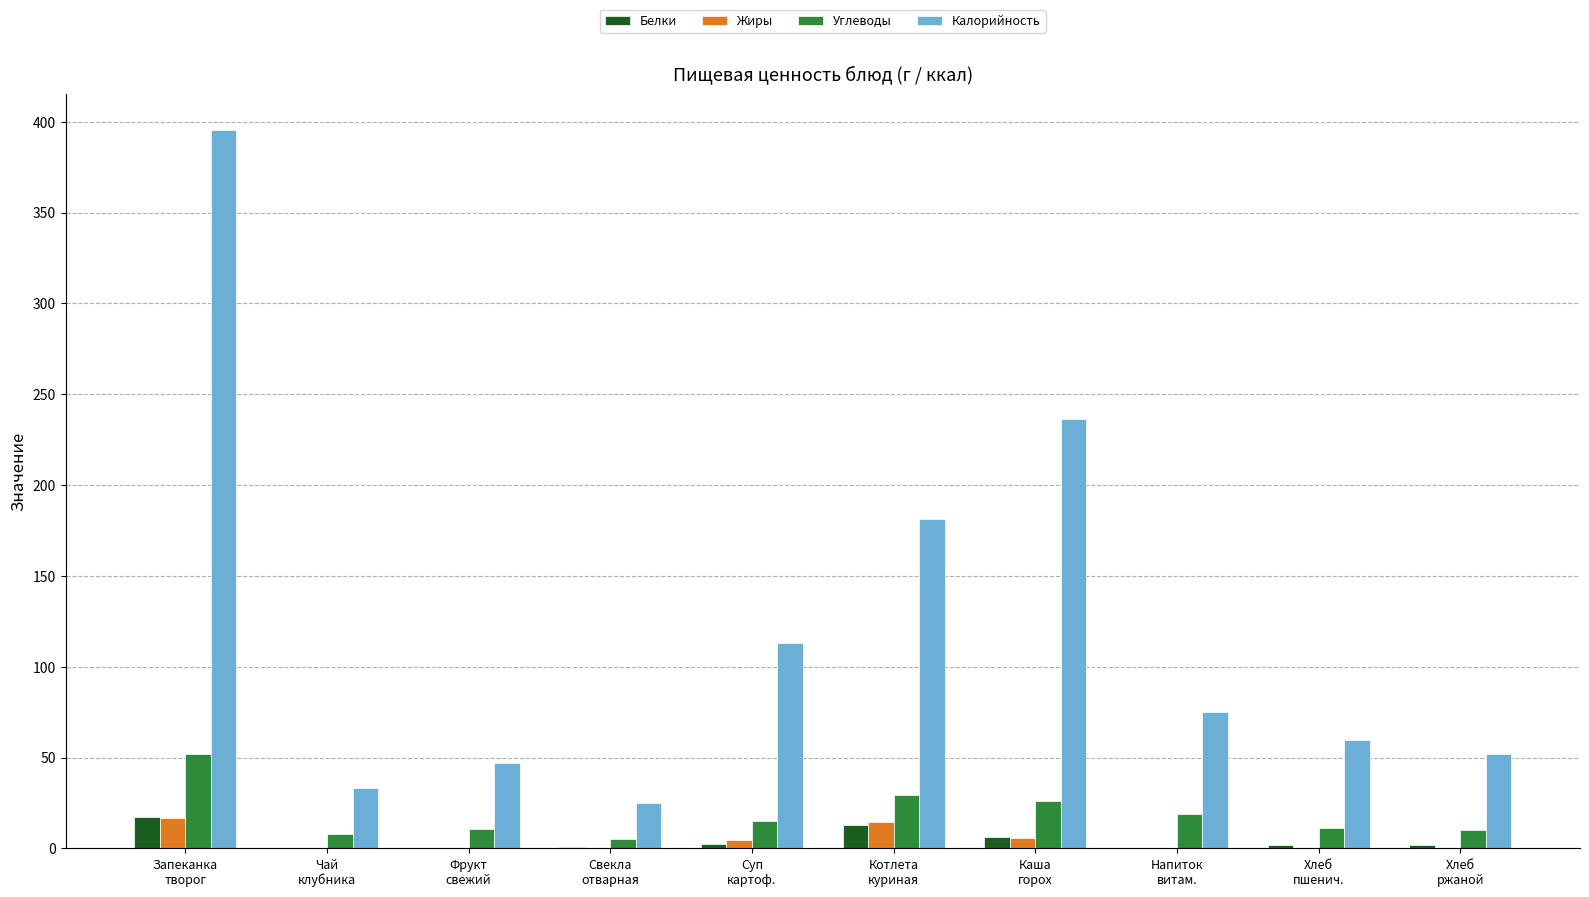

What is the sum of all Жиры values?

42.7